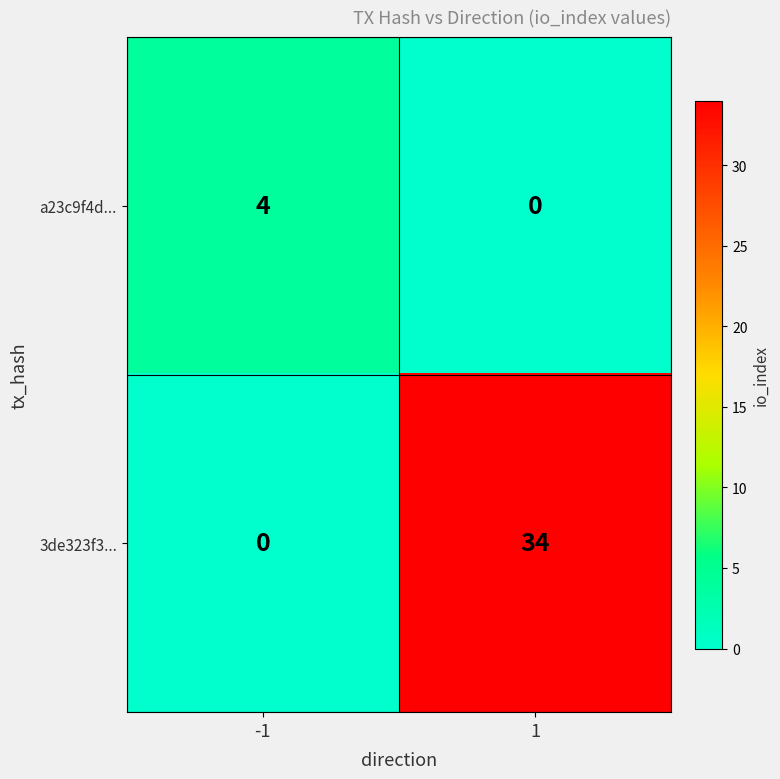

What is the difference between the highest and lowest values at -1?

4